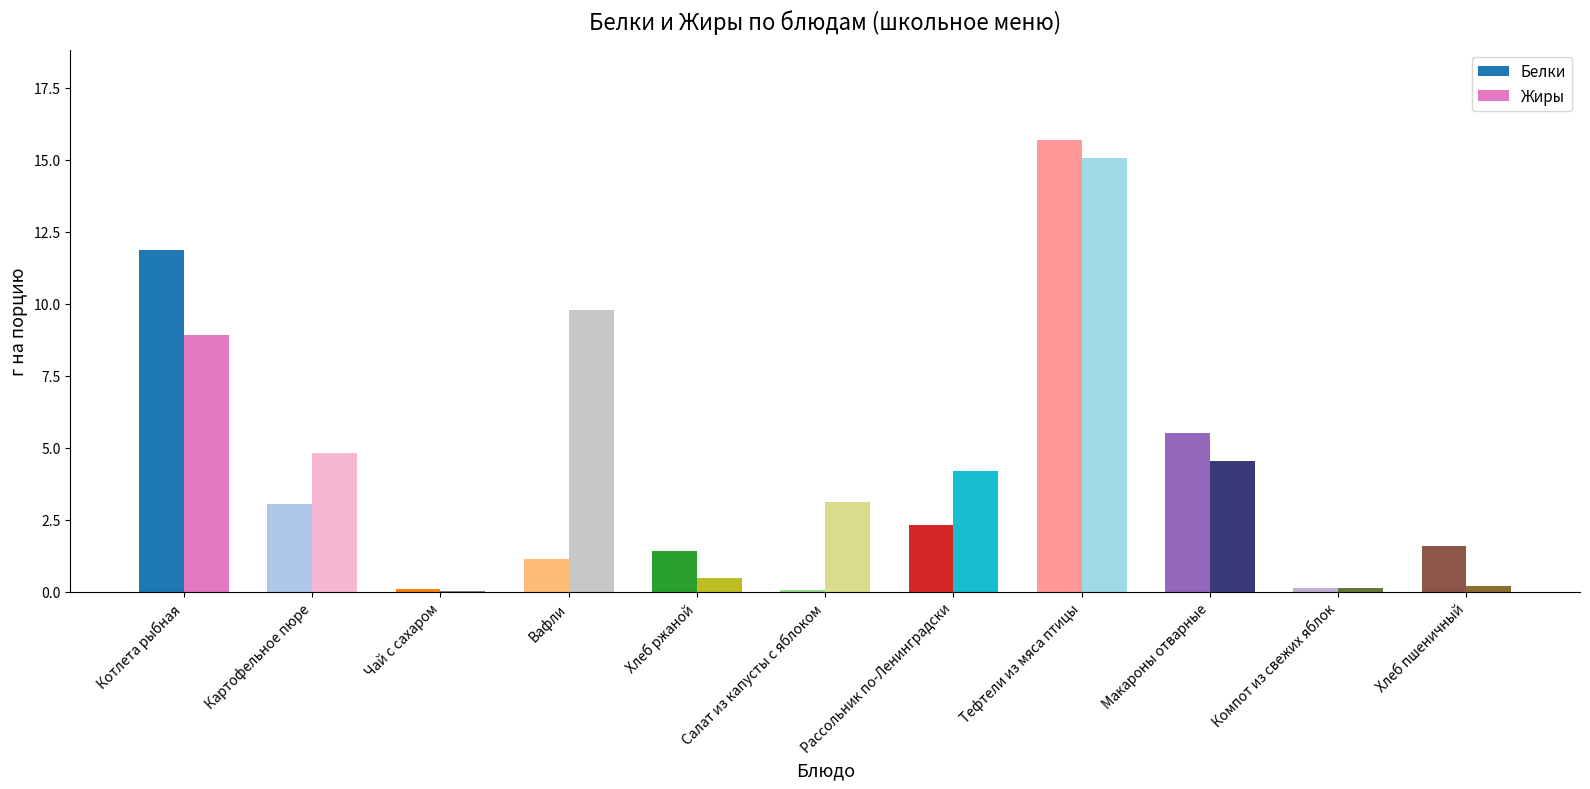

Which label corresponds to the largest value in the chart?

Тефтели из мяса птицы